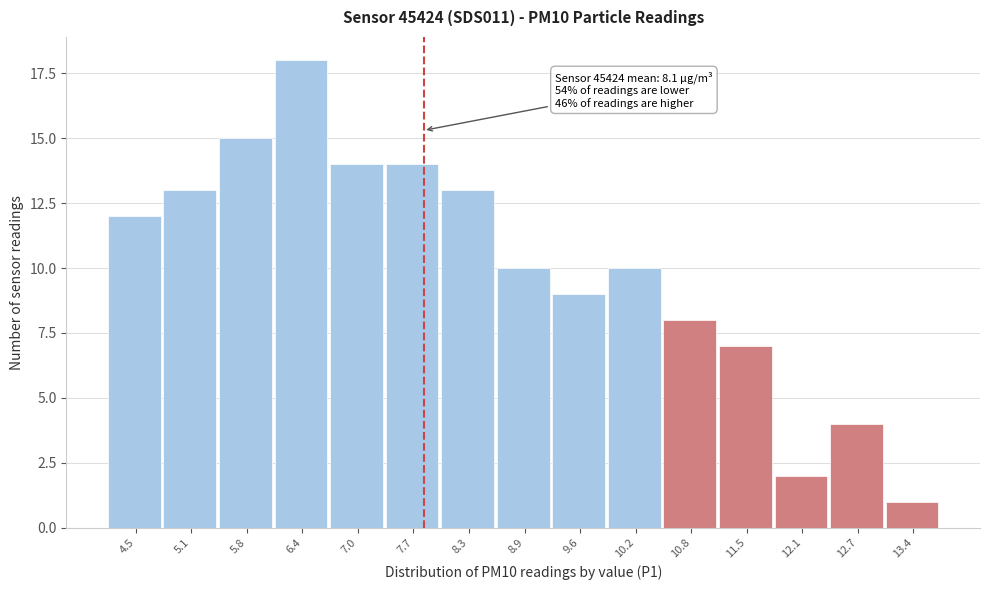

Reading left to right, list all the values displayed in this chart.

4.5=12	5.1=13	5.8=15	6.4=18	7.0=14	7.7=14	8.3=13	8.9=10	9.6=9	10.2=10	10.8=8	11.5=7	12.1=2	12.7=4	13.4=1